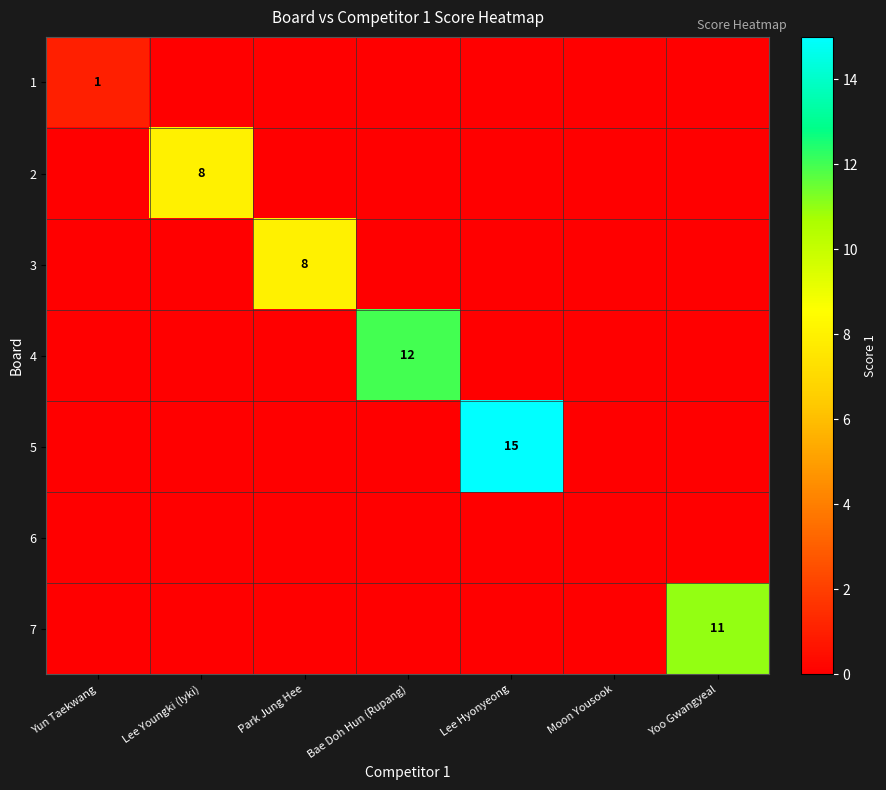

At how many categories does at least one series exceed 8?

3